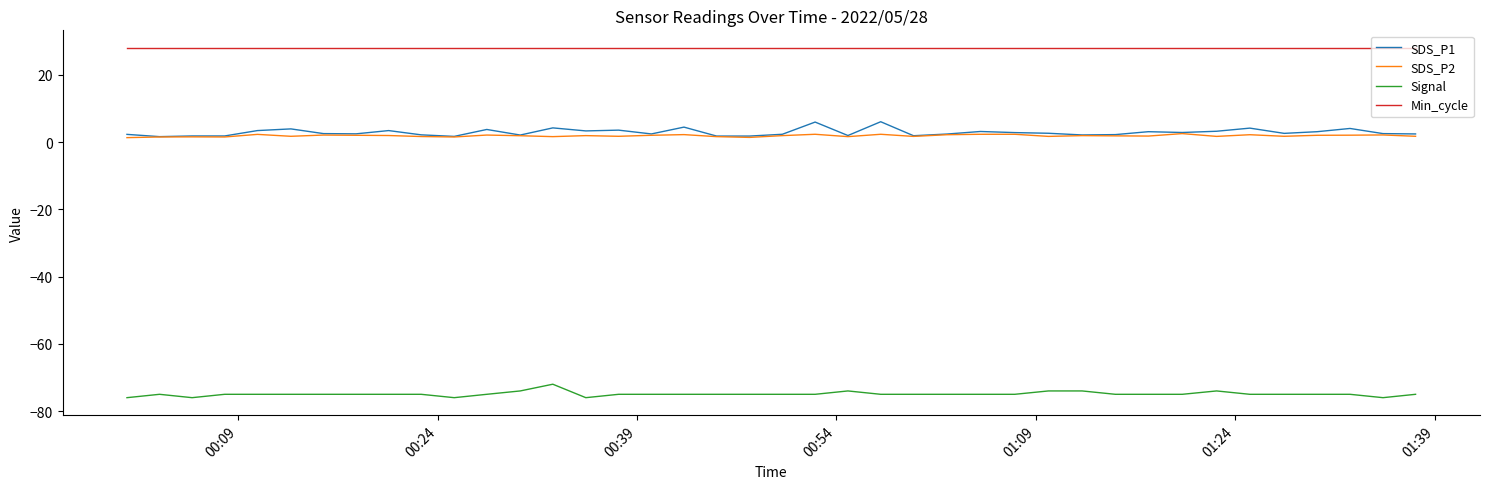

Count the number of data series in this chart.

4